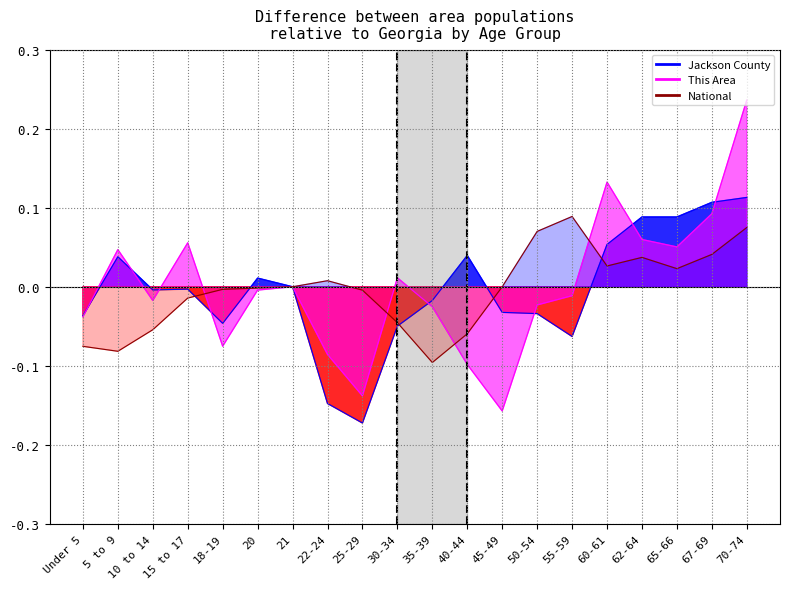

At which label does Jackson County line reach its peak?

70-74